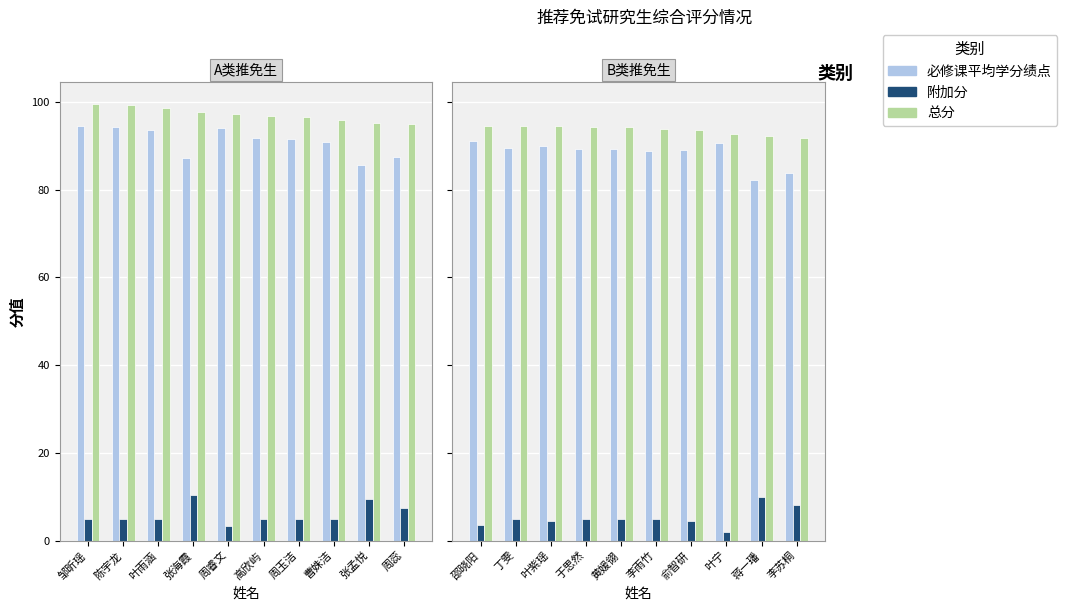

At how many categories does at least one series exceed 50?

10